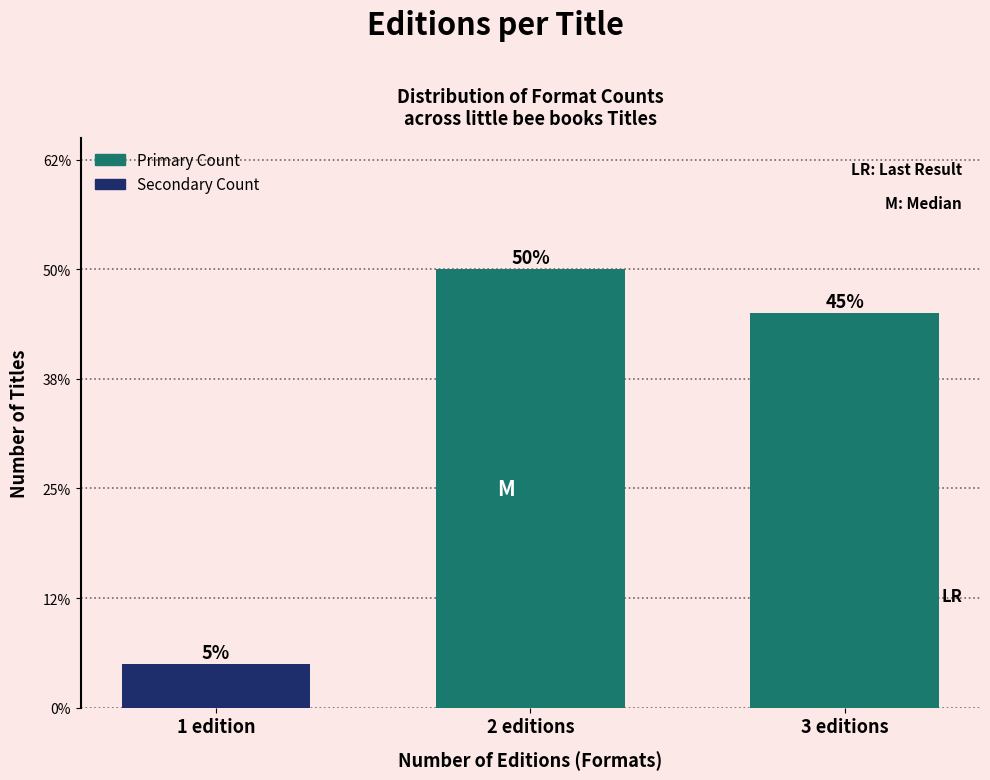

Does the chart contain any negative values?

No